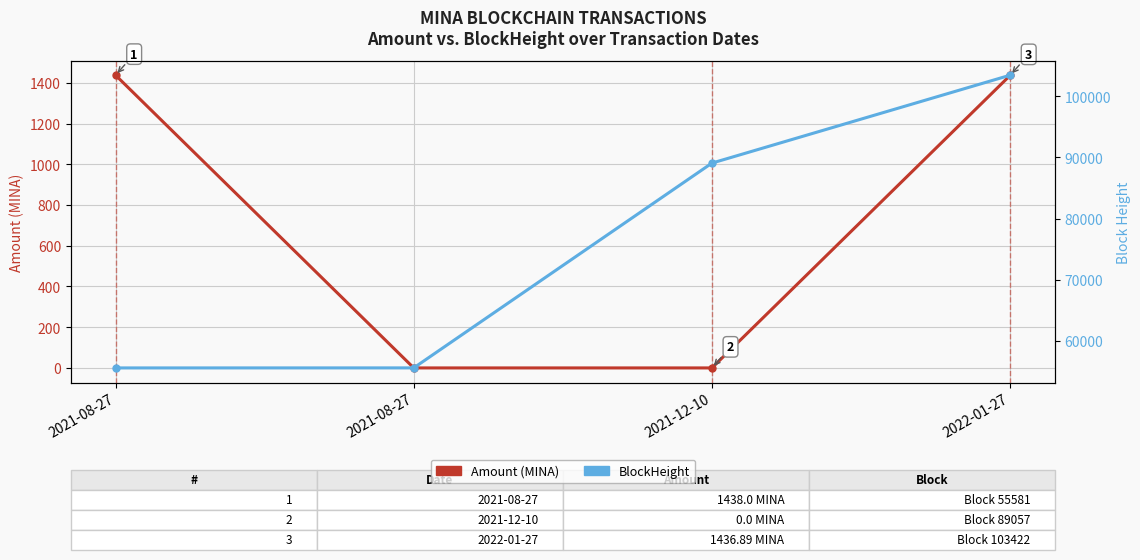

How many data points in BlockHeight are above 89057?

1